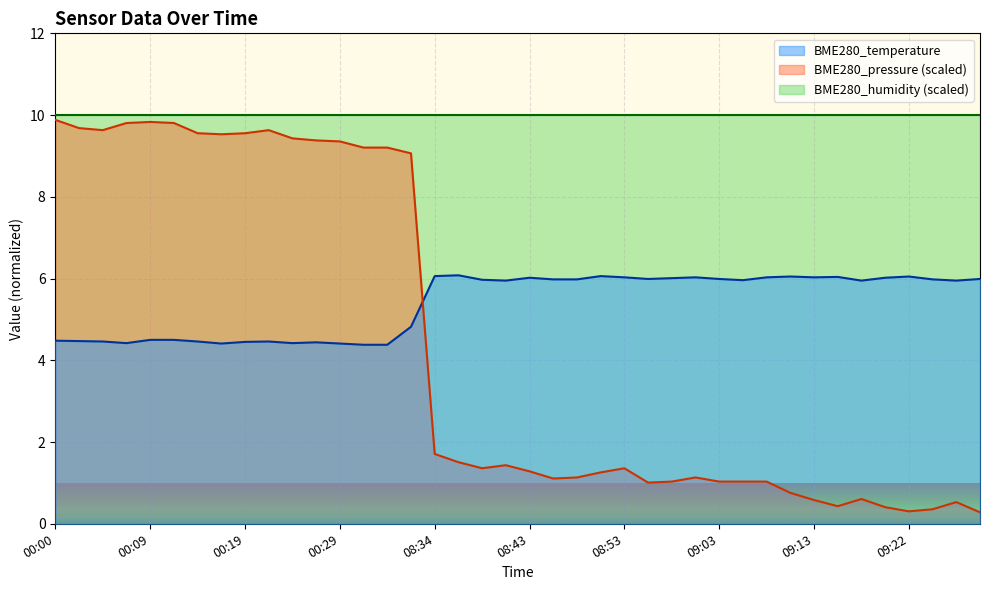

Approximately how many times larger is the value at 00:21 compared to 08:39?

0.7